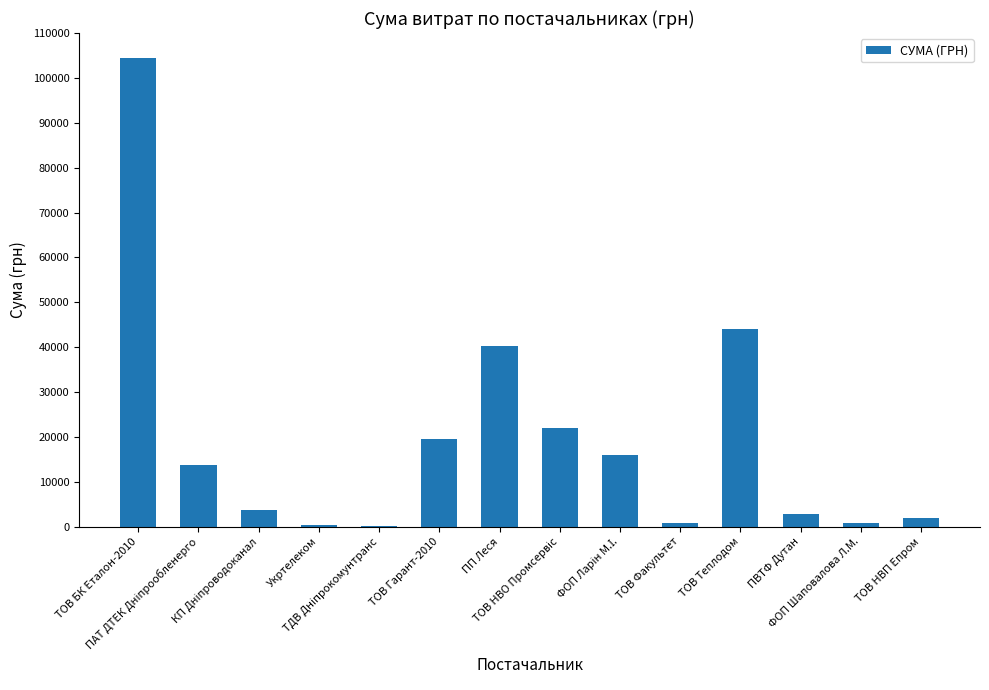

The chart shows a value of 6635.4 at ТОВ Гарант-2010. True or false?

False